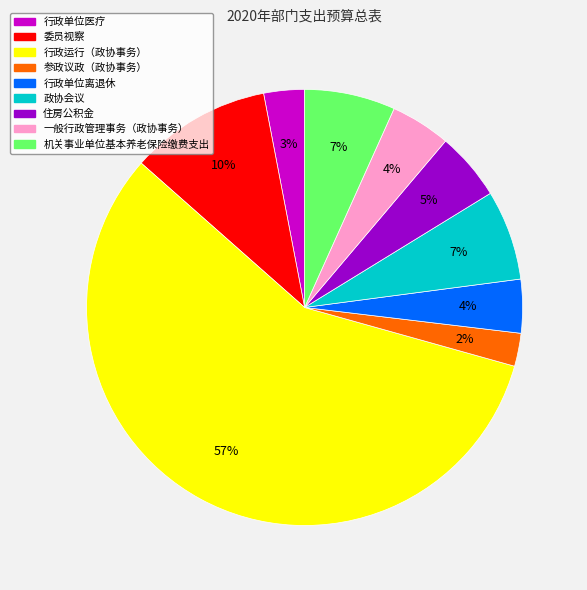

Is there a majority slice in this chart?

Yes